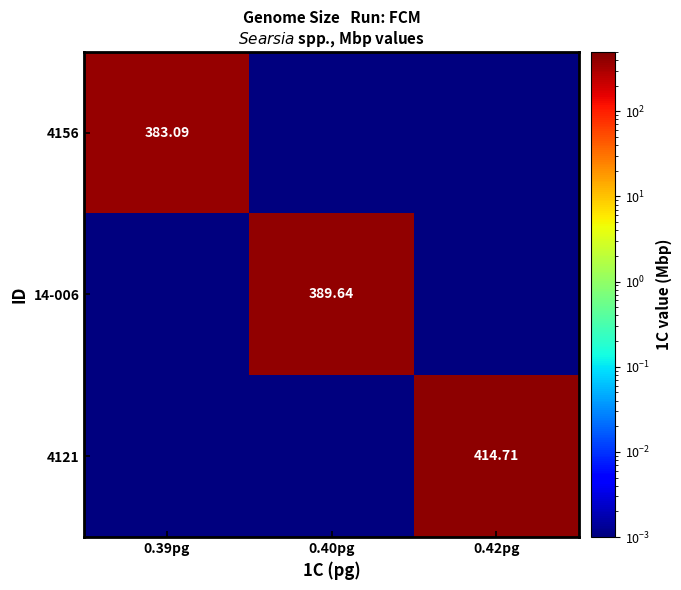

List the labels in order of 4121 value, largest first.

0.42pg, 0.39pg, 0.40pg